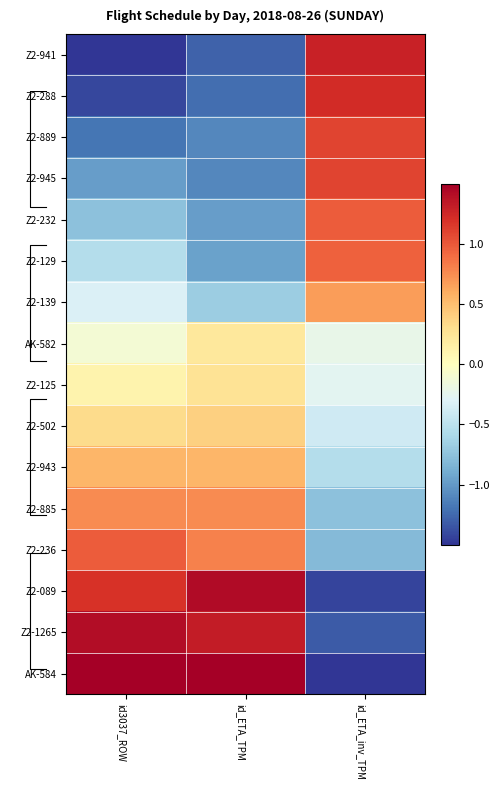

What is the sum of all Z2-125 values?

0.1